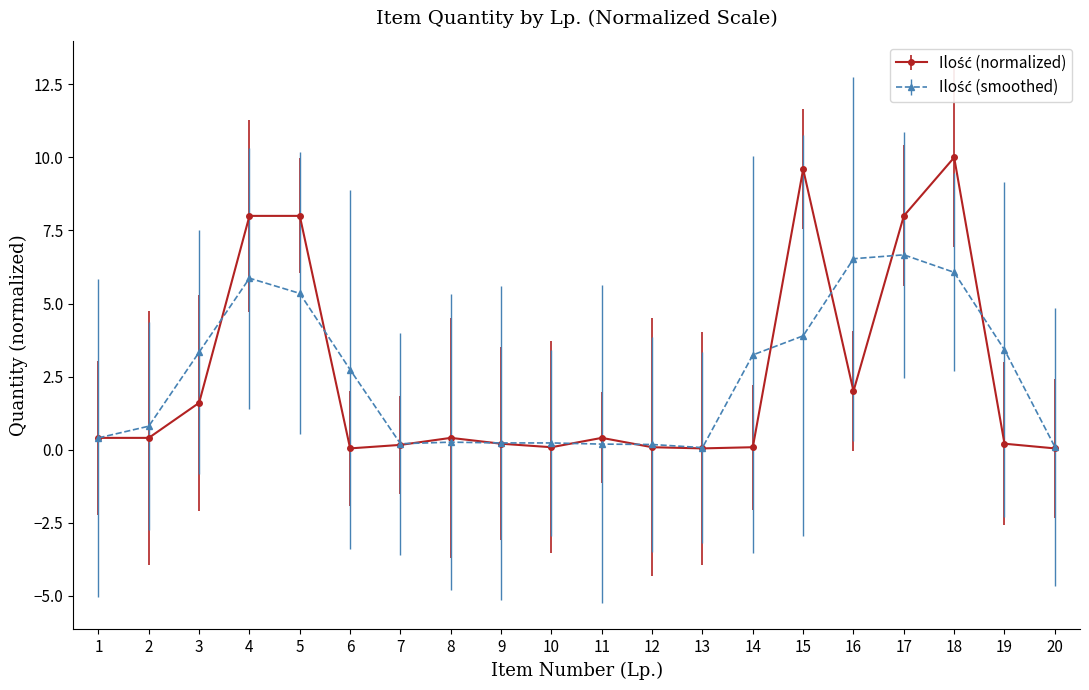

What is the maximum value shown in the chart?

10.0